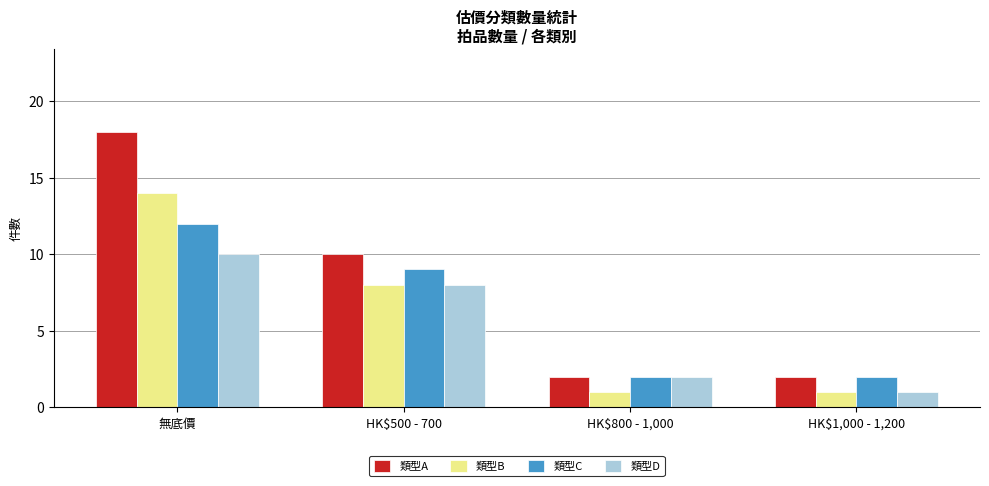

Which series changed the most between 無底價 and HK$500 - 700?

類型A